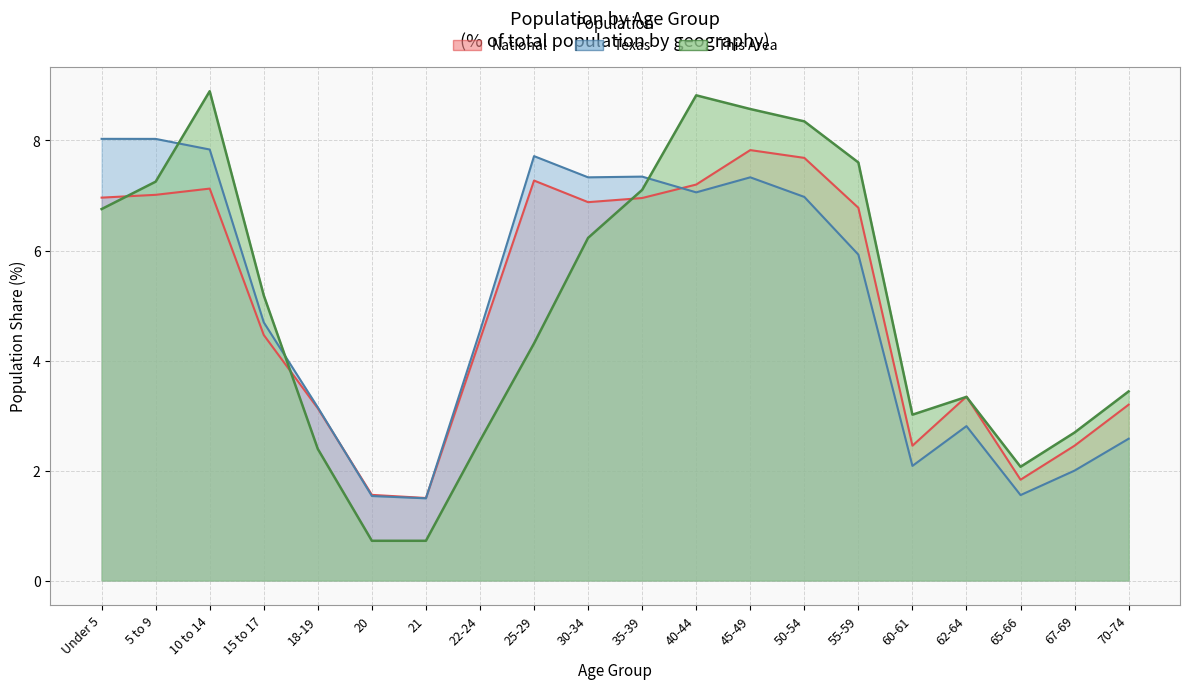

What position from the right is Under 5?

20